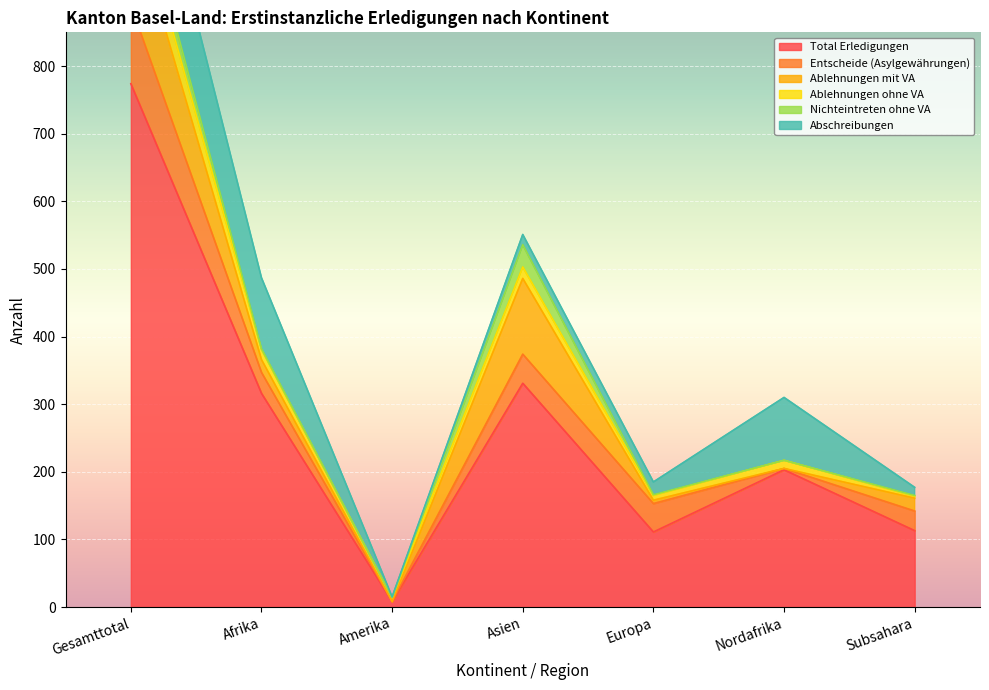

Is the value of Abschreibungen at Gesamttotal greater than the value of Entscheide (Asylgewährungen) at Asien?

Yes